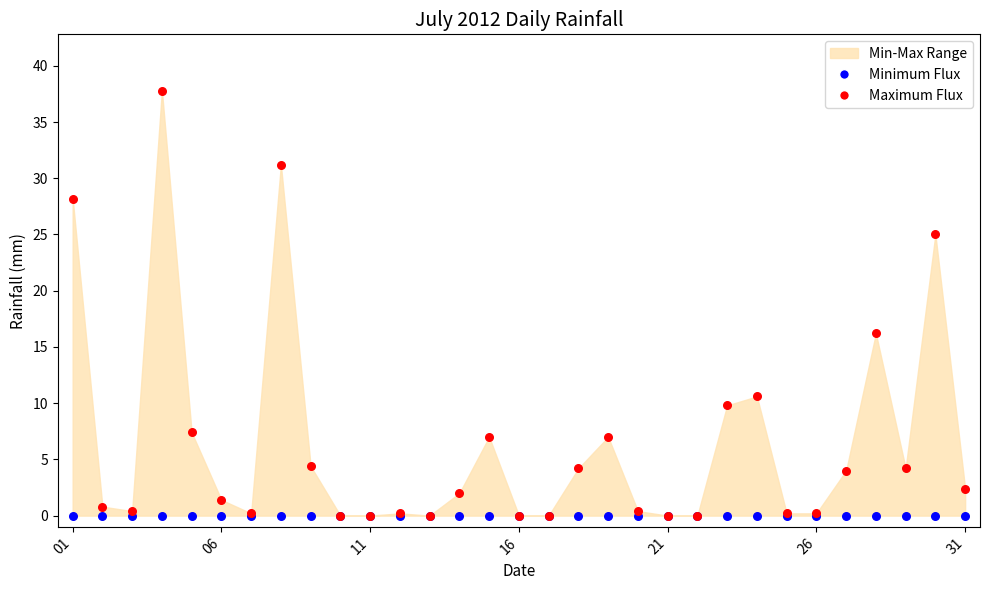

Across all series, what Y value is closest to 18?

16.2